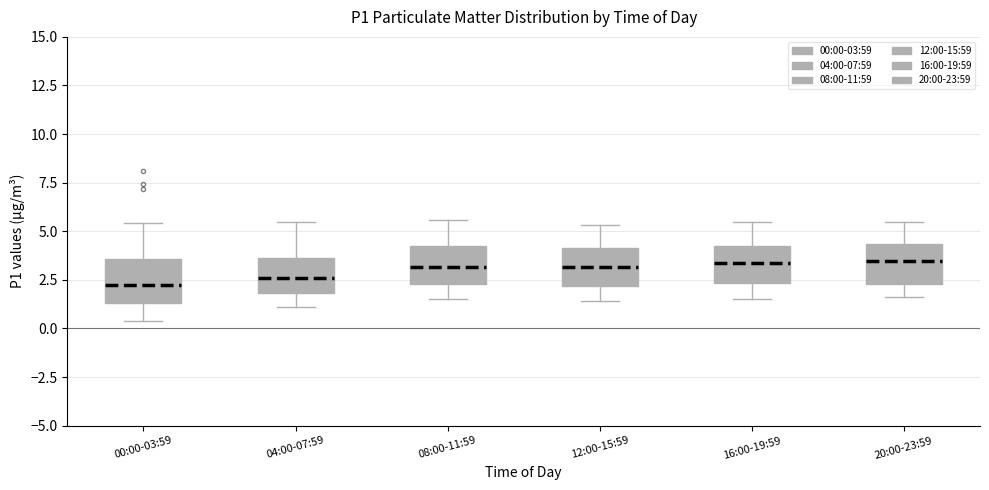

Reading left to right, transcribe this box plot: for each box, give where its median line is, the range the box spans, and where its two whiskers end, as read against the y-axis. The values are not printed on the chart, so give them approximately, as read against the axis.

00:00-03:59: median 2.0, box 1.5 to 3.5, whiskers 0.5 to 5.5
04:00-07:59: median 2.5, box 2.0 to 3.5, whiskers 1.0 to 5.5
08:00-11:59: median 3.0, box 2.5 to 4.0, whiskers 1.5 to 5.5
12:00-15:59: median 3.0, box 2.0 to 4.0, whiskers 1.5 to 5.5
16:00-19:59: median 3.5, box 2.5 to 4.0, whiskers 1.5 to 5.5
20:00-23:59: median 3.5, box 2.5 to 4.5, whiskers 1.5 to 5.5